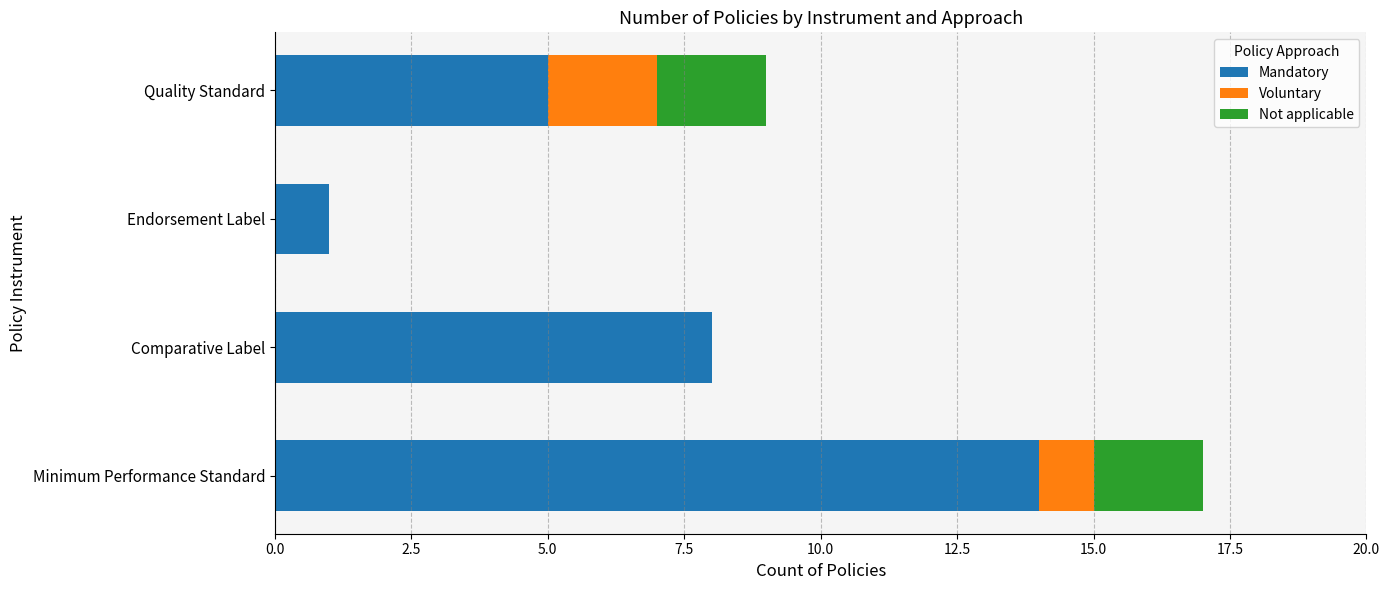

The Mandatory series shows 8 at Comparative Label. True or false?

True